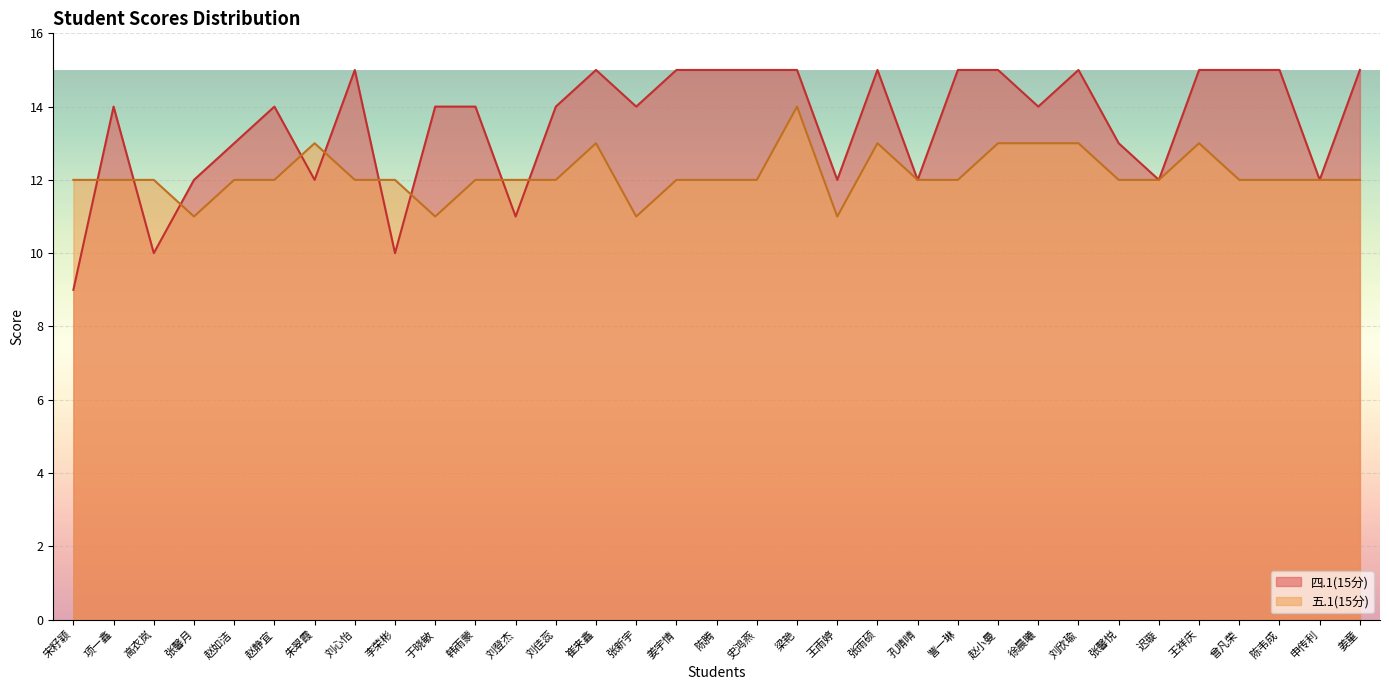

Which series has the largest total across all categories?

四.1(15分)